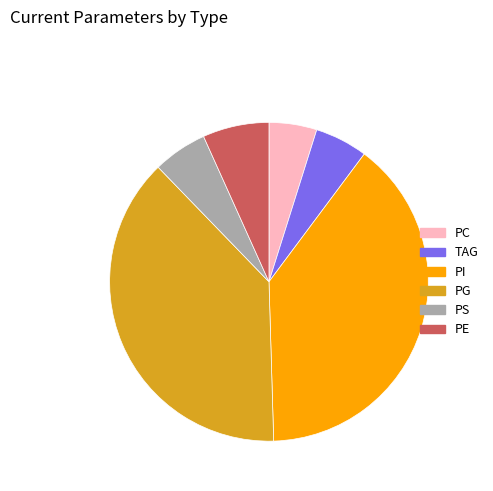

Does any single category account for the majority?

No